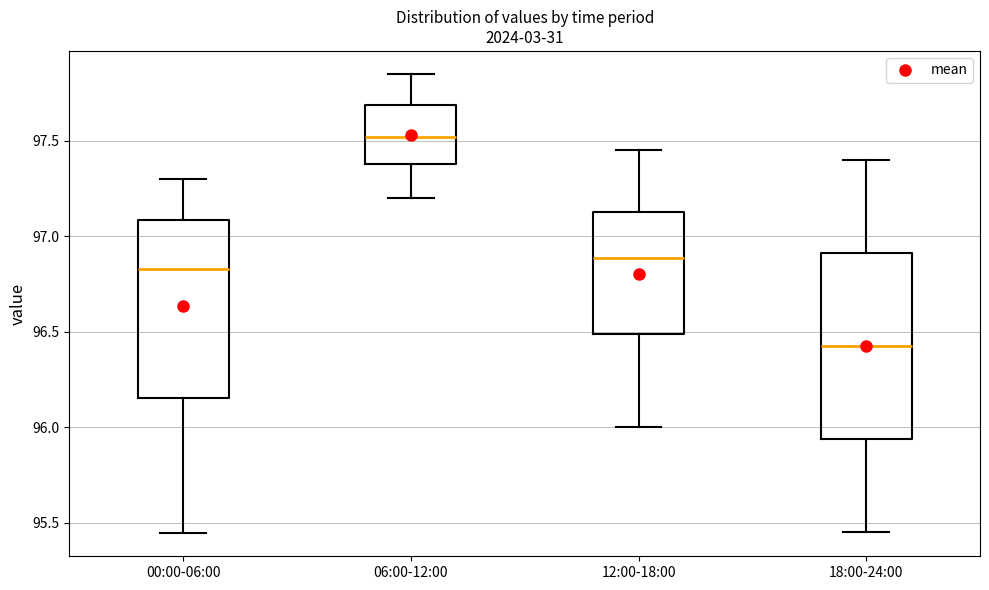

Reading left to right, transcribe this box plot: for each box, give where its median line is, the range the box spans, and where its two whiskers end, as read against the y-axis. The values are not printed on the chart, so give them approximately, as read against the axis.

00:00-06:00: median 96.85, box 96.15 to 97.10, whiskers 95.45 to 97.30
06:00-12:00: median 97.50, box 97.40 to 97.70, whiskers 97.20 to 97.85
12:00-18:00: median 96.90, box 96.50 to 97.15, whiskers 96.00 to 97.45
18:00-24:00: median 96.45, box 95.95 to 96.90, whiskers 95.45 to 97.40